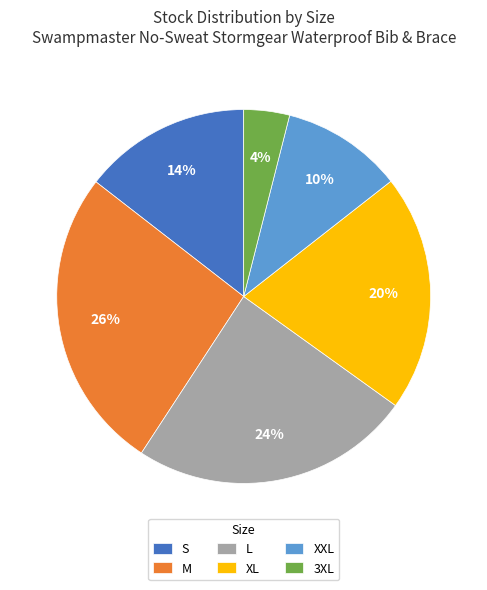

Rank the categories by value from lowest to highest.

3XL, XXL, S, XL, L, M